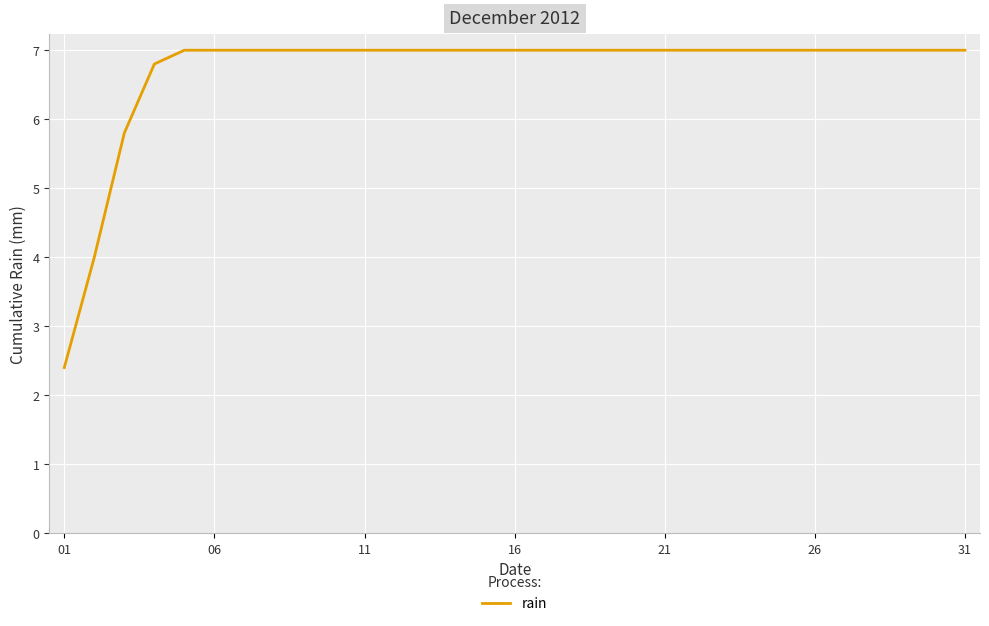

What is the difference between the maximum and minimum values?

4.6